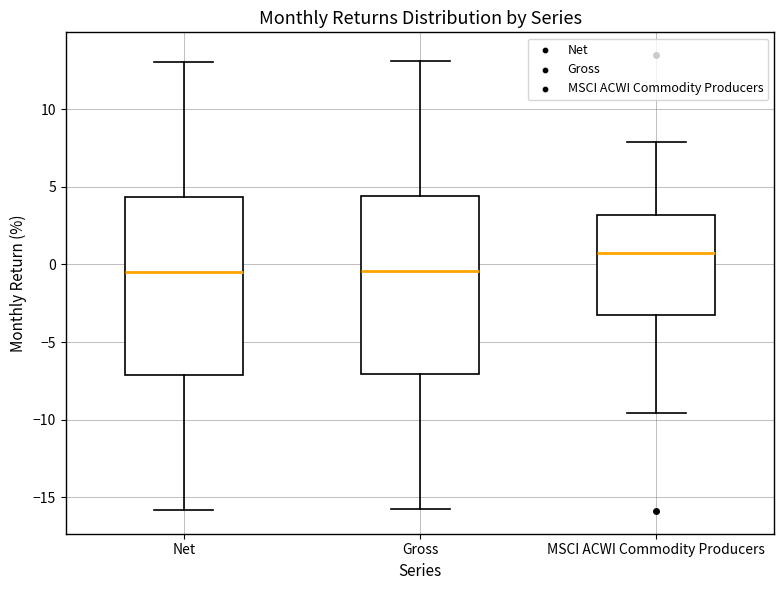

Reading left to right, read every box against the y-axis: the position of its median line, the range the box covers, and the ends of its whiskers. The values are not printed on the chart, so give them approximately, as read against the axis.

Net: median -0.5, box -7.0 to 4.5, whiskers -16.0 to 13.0
Gross: median -0.5, box -7.0 to 4.5, whiskers -16.0 to 13.0
MSCI ACWI Commodity Producers: median 1.0, box -3.0 to 3.0, whiskers -9.5 to 8.0